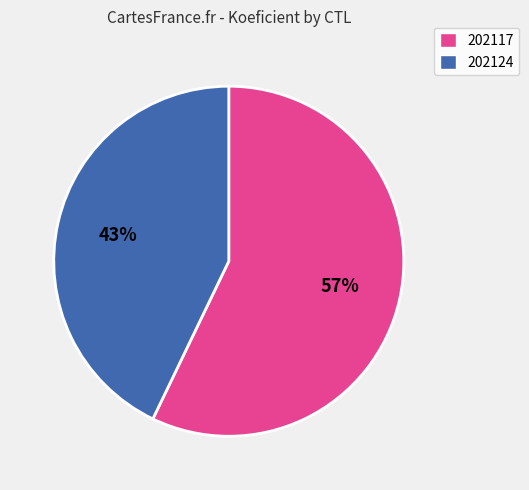

True or false: 202124 accounts for 43% of the total.

True